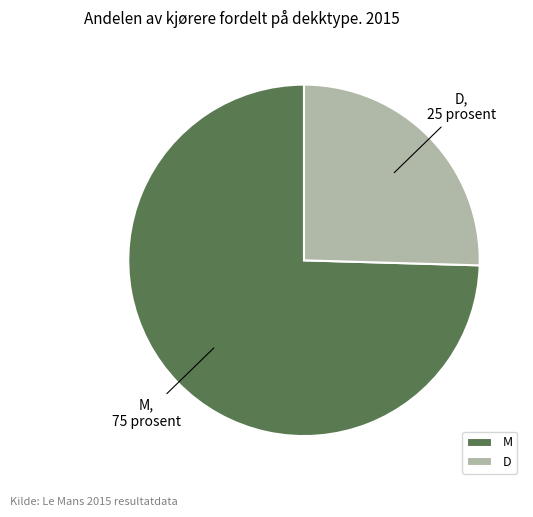

True or false: M accounts for 75% of the total.

True